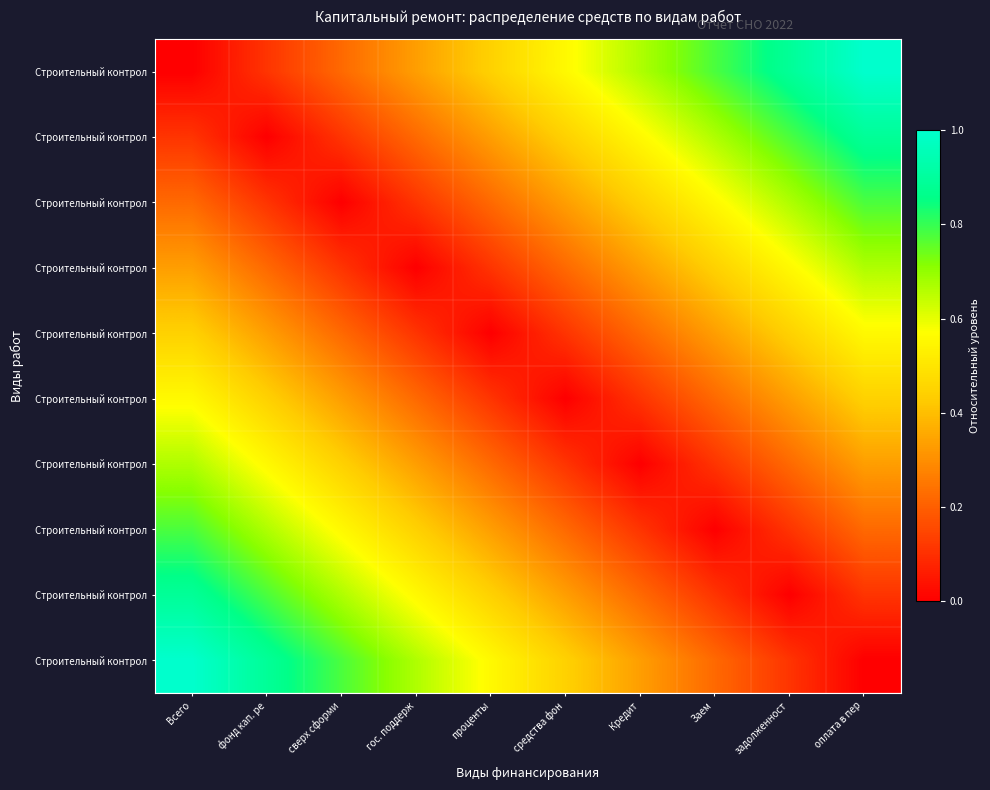

Count the number of categories in the chart.

10